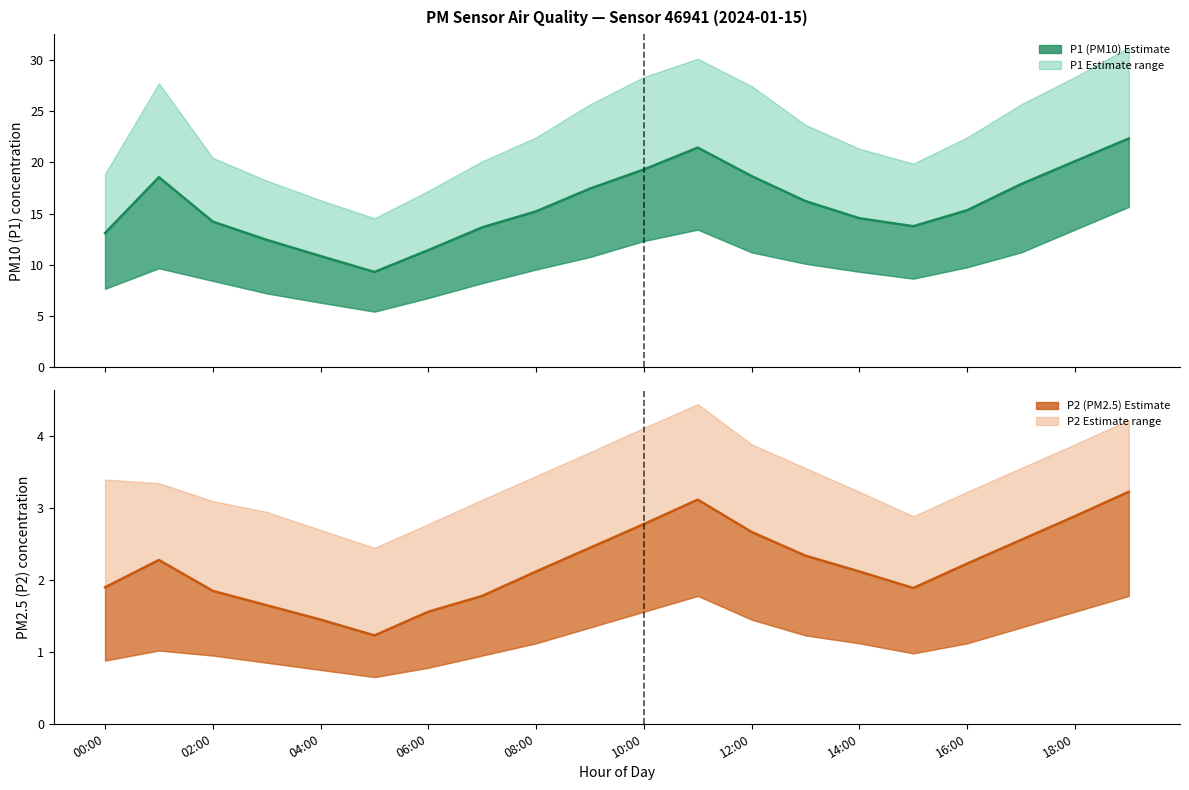

What is the sum of the P2_lower values at 09:00 and 10:00?

2.9